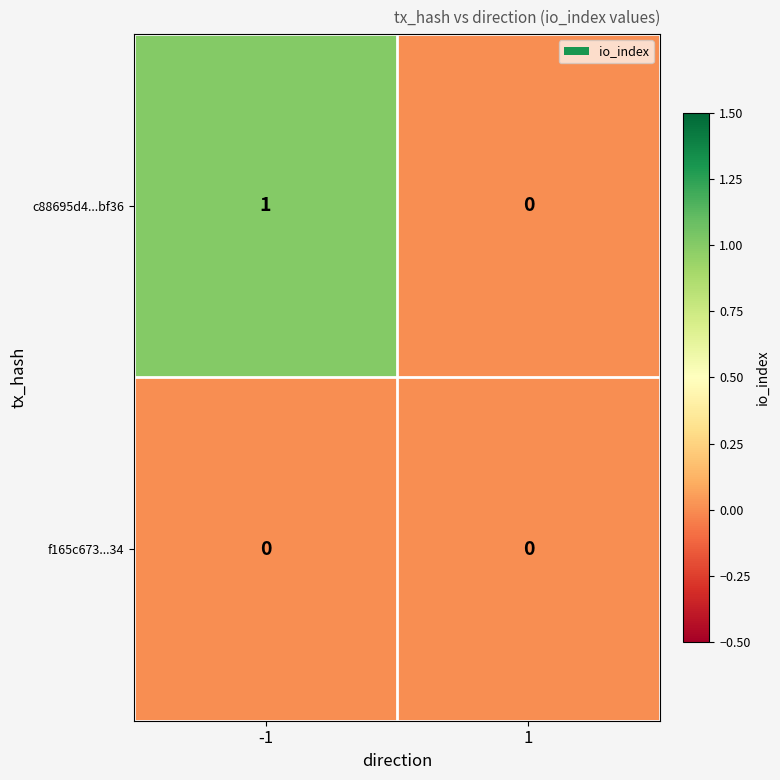

Reading left to right, transcribe all the data shown in this chart.

c88695d4...bf36: -1=1	1=0
f165c673...34: -1=0	1=0